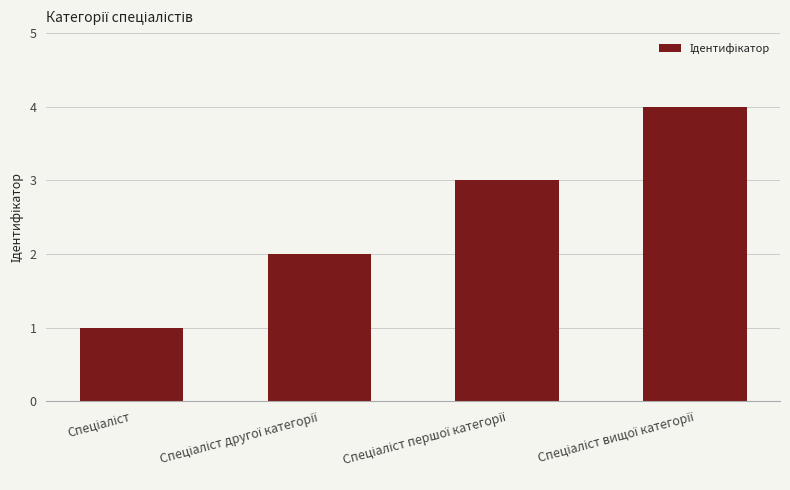

What is the greatest value displayed?

4